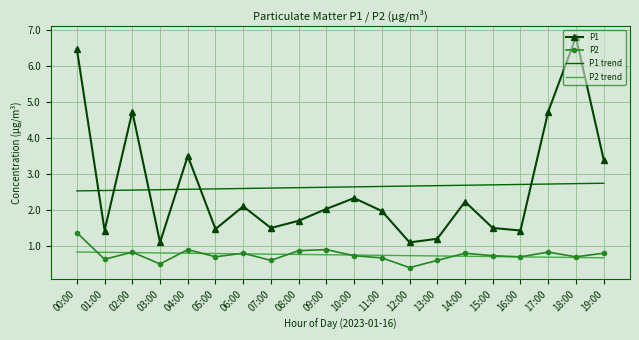

What is the difference between the maximum and second lowest values in the P2 series?

0.9